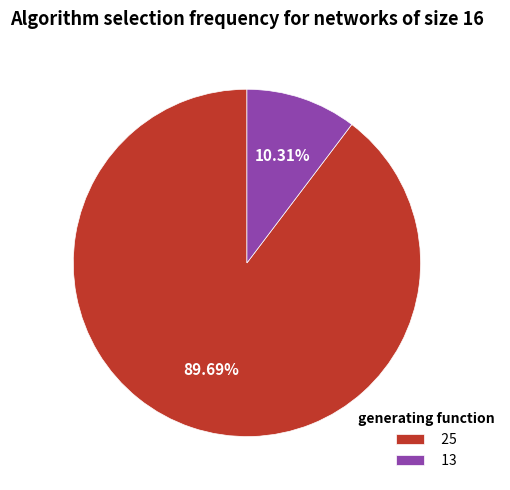

To the nearest percent, what percentage of the pie is 25?

90%